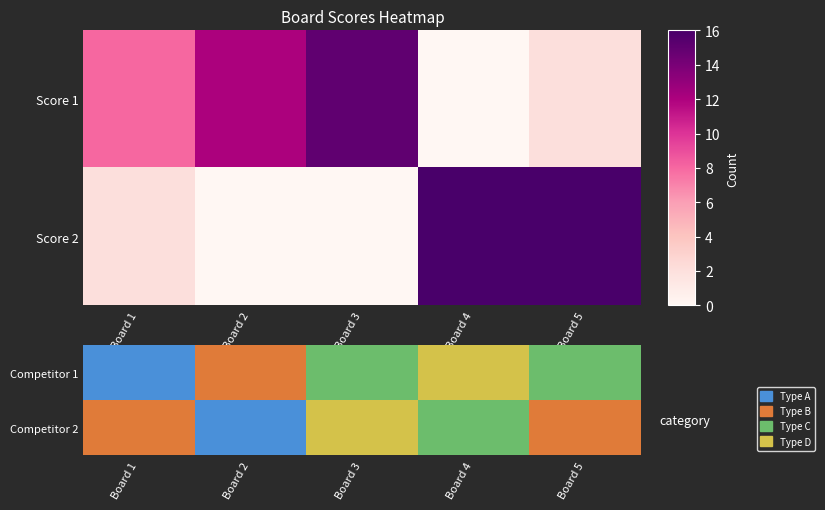

Reading left to right, extract all data points from this chart.

Competitor 1: Board 1=0	Board 2=1	Board 3=2	Board 4=3	Board 5=2
Competitor 2: Board 1=1	Board 2=0	Board 3=3	Board 4=2	Board 5=1